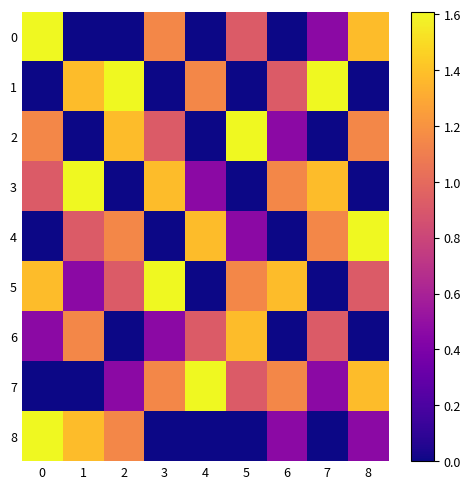

Reading left to right, transcribe all the data shown in this chart.

0: 0=1.6	1=0.0	2=0.0	3=1.1	4=0.0	5=0.9	6=0.0	7=0.5	8=1.4
1: 0=0.0	1=1.4	2=1.6	3=0.0	4=1.1	5=0.0	6=0.9	7=1.6	8=0.0
2: 0=1.1	1=0.0	2=1.4	3=0.9	4=0.0	5=1.6	6=0.5	7=0.0	8=1.1
3: 0=0.9	1=1.6	2=0.0	3=1.4	4=0.5	5=0.0	6=1.1	7=1.4	8=0.0
4: 0=0.0	1=0.9	2=1.1	3=0.0	4=1.4	5=0.5	6=0.0	7=1.1	8=1.6
5: 0=1.4	1=0.5	2=0.9	3=1.6	4=0.0	5=1.1	6=1.4	7=0.0	8=0.9
6: 0=0.5	1=1.1	2=0.0	3=0.5	4=0.9	5=1.4	6=0.0	7=0.9	8=0.0
7: 0=0.0	1=0.0	2=0.5	3=1.1	4=1.6	5=0.9	6=1.1	7=0.5	8=1.4
8: 0=1.6	1=1.4	2=1.1	3=0.0	4=0.0	5=0.0	6=0.5	7=0.0	8=0.5